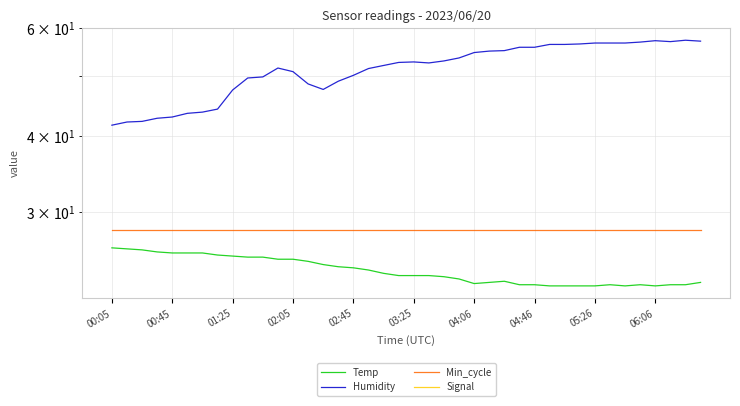

Reading left to right, list all the values displayed in this chart.

Temp: 26.2	26.1	26.0	25.8	25.7	25.7	25.7	25.5	25.4	25.3	25.3	25.1	25.1	24.9	24.6	24.4	24.3	24.1	23.8	23.6	23.6	23.6	23.5	23.3	22.9	23.0	23.1	22.8	22.8	22.7	22.7	22.7	22.7	22.8	22.7	22.8	22.7	22.8	22.8	23.0
Humidity: 41.6	42.1	42.2	42.7	42.9	43.5	43.7	44.2	47.5	49.7	49.9	51.6	50.9	48.6	47.6	49.1	50.2	51.5	52.1	52.7	52.8	52.6	53.0	53.6	54.7	55.0	55.1	55.8	55.8	56.4	56.4	56.5	56.7	56.7	56.7	56.9	57.2	57.0	57.3	57.1
Min_cycle: 28.0	28.0	28.0	28.0	28.0	28.0	28.0	28.0	28.0	28.0	28.0	28.0	28.0	28.0	28.0	28.0	28.0	28.0	28.0	28.0	28.0	28.0	28.0	28.0	28.0	28.0	28.0	28.0	28.0	28.0	28.0	28.0	28.0	28.0	28.0	28.0	28.0	28.0	28.0	28.0
Signal: -57.0	-57.0	-57.0	-58.0	-57.0	-56.0	-56.0	-56.0	-56.0	-56.0	-56.0	-56.0	-56.0	-57.0	-57.0	-56.0	-55.0	-56.0	-56.0	-56.0	-57.0	-56.0	-56.0	-56.0	-55.0	-57.0	-56.0	-56.0	-57.0	-57.0	-56.0	-57.0	-57.0	-57.0	-56.0	-57.0	-56.0	-57.0	-56.0	-57.0